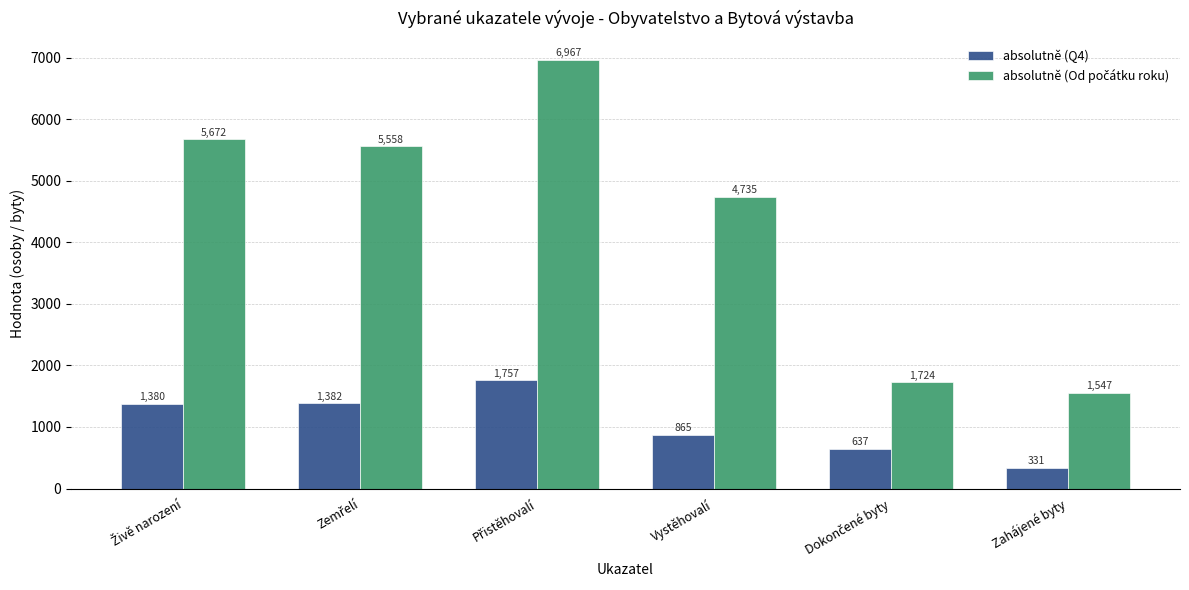

What is the smallest value displayed?

331